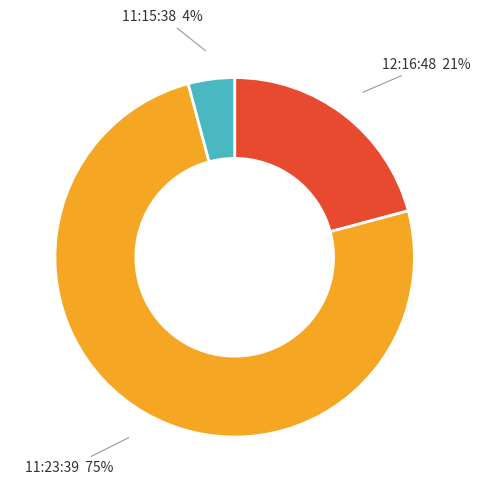

Combined, do 11:23:39 and 12:16:48 account for over 50%?

Yes